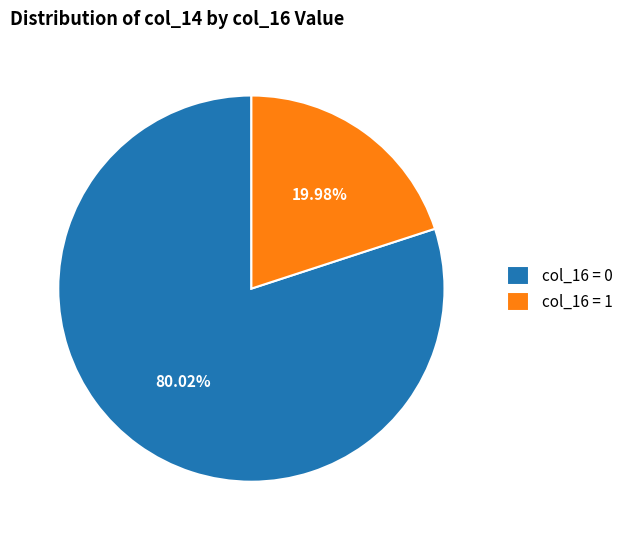

Is there any slice that represents more than half of the pie?

Yes